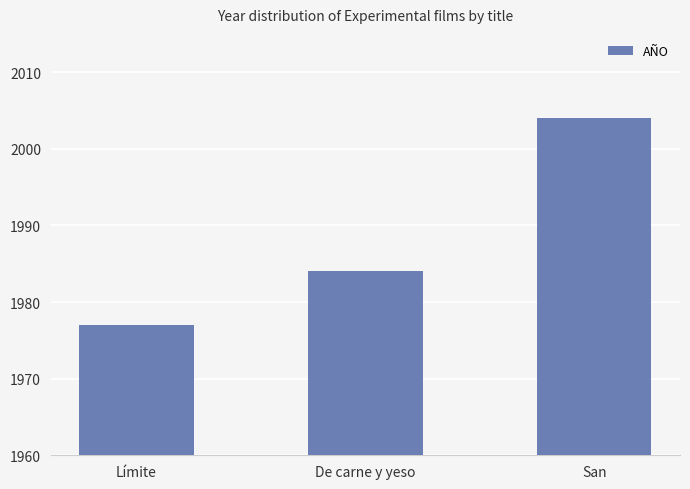

The value at De carne y yeso is 1984. True or false?

True